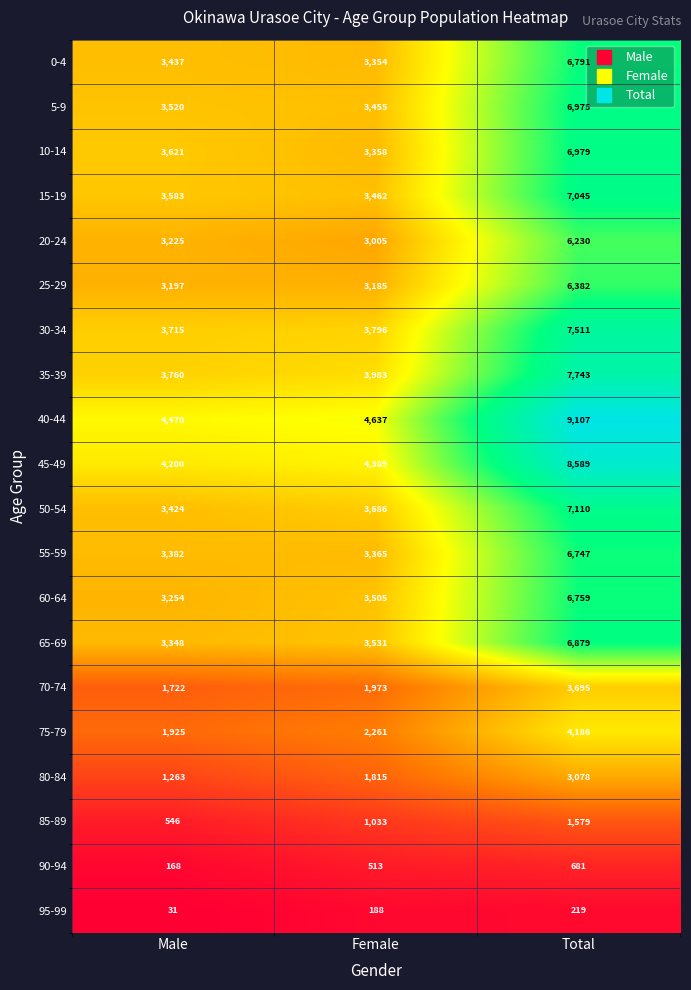

What is the difference between the 75-79 values at Female and Male?

336